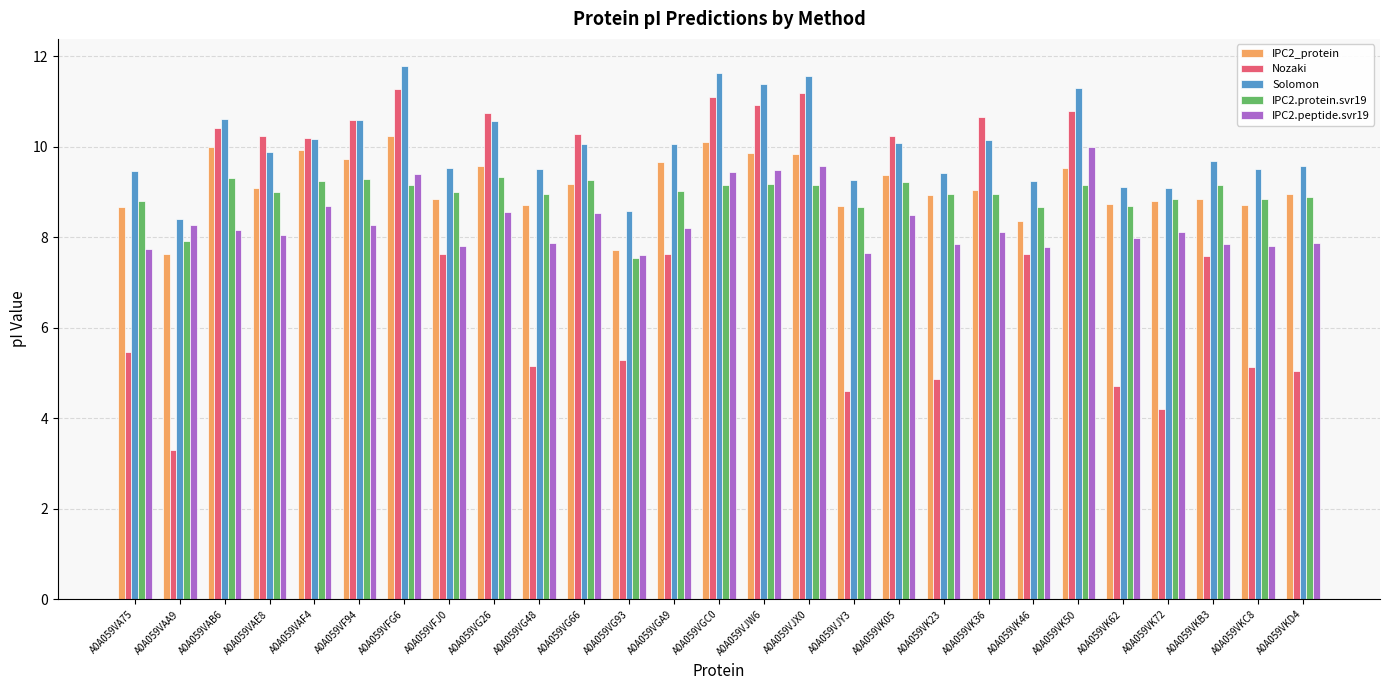

The value of Solomon at A0A059VF94 is 10.6. True or false?

True